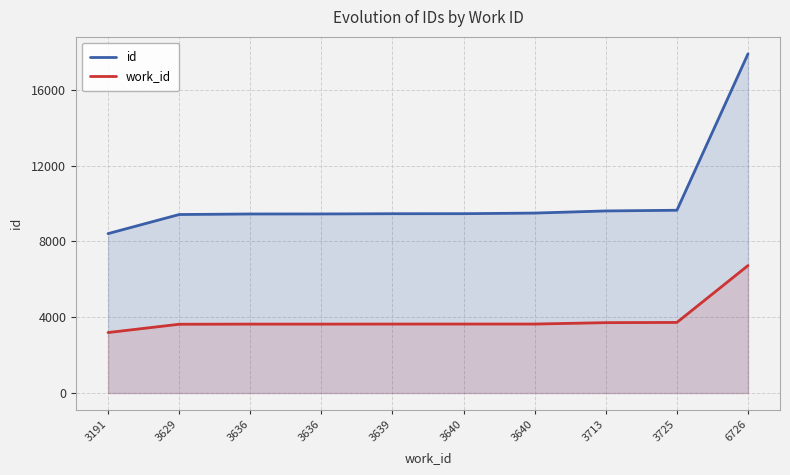

Does the chart have visible grid lines?

Yes